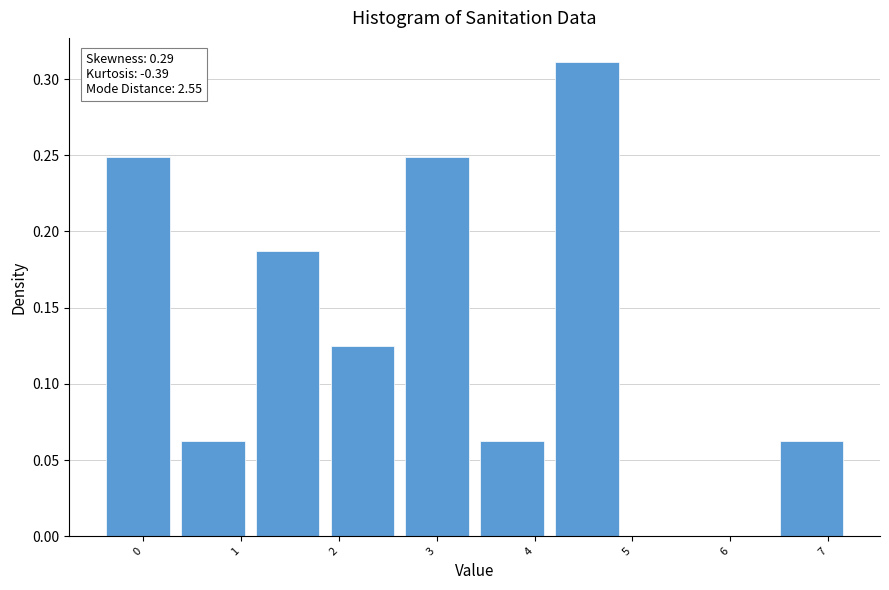

Which range on the x-axis has the tallest bar?

4.2 to 4.9